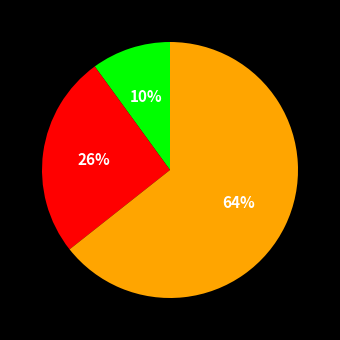

Does any single category account for the majority?

Yes